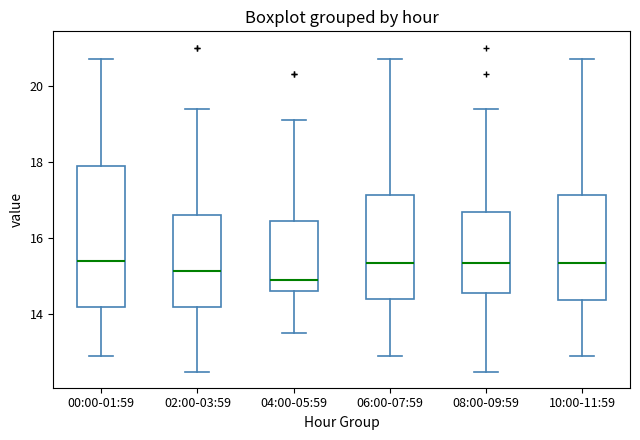

Where is the lower edge of the box for 10:00-11:59 on the y-axis? The values are not printed on the chart, so give them approximately, as read against the axis.

14.4